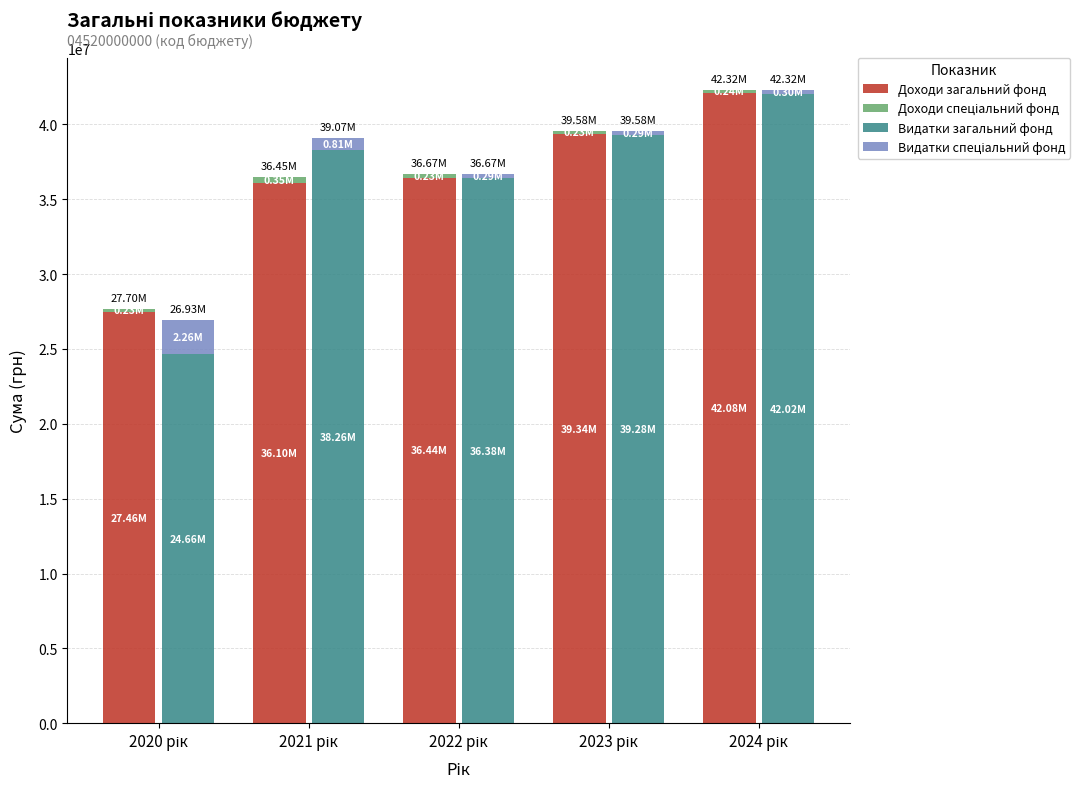

Which series has the largest total across all categories?

Доходи загальний фонд